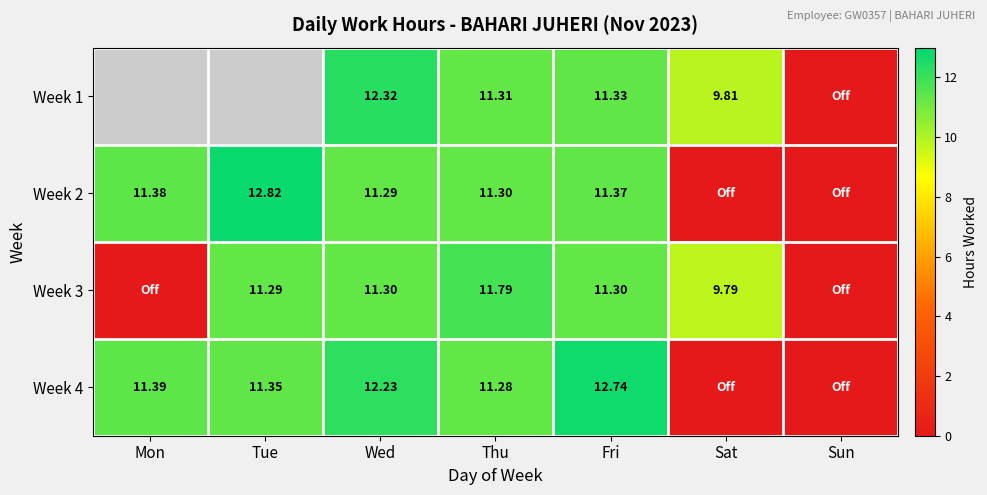

Between Tue and Wed, which is larger?

Wed